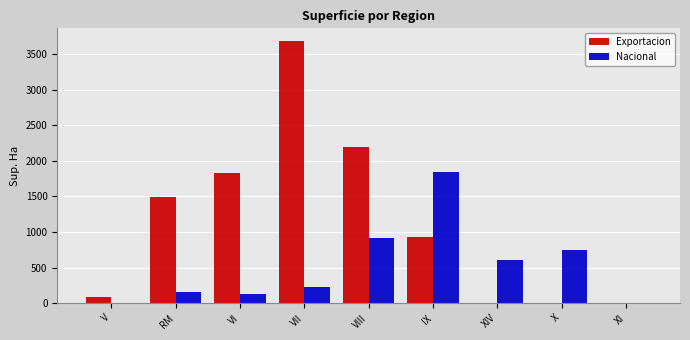

Which series has the largest total across all categories?

Exportacion